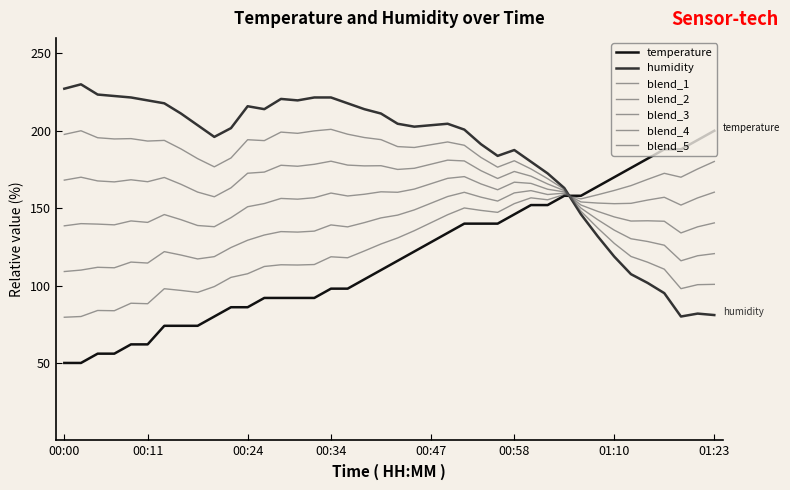

True or false: temperature and humidity intersect in this chart.

True